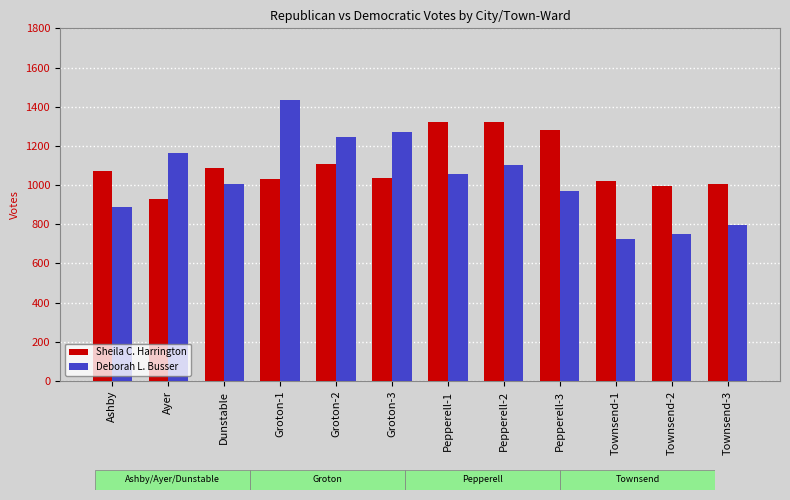

What are all the series names shown in the legend?

Sheila C. Harrington, Deborah L. Busser